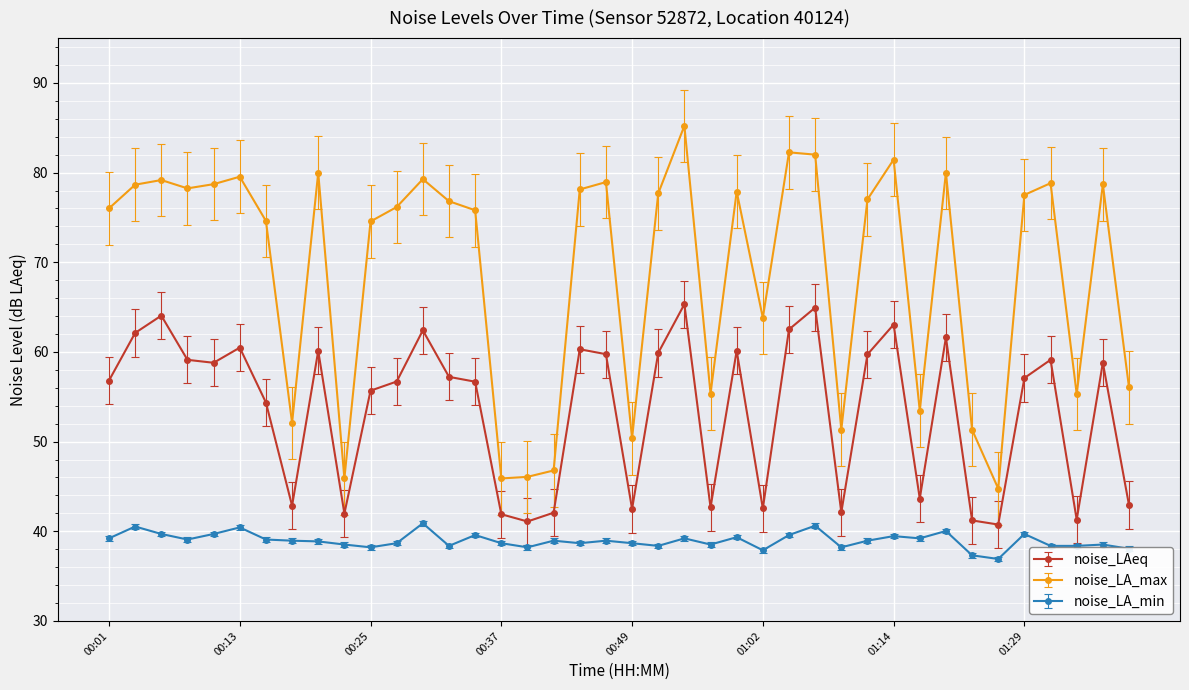

What is the value of the noise_LA_min point at the 8th from the left?

39.0